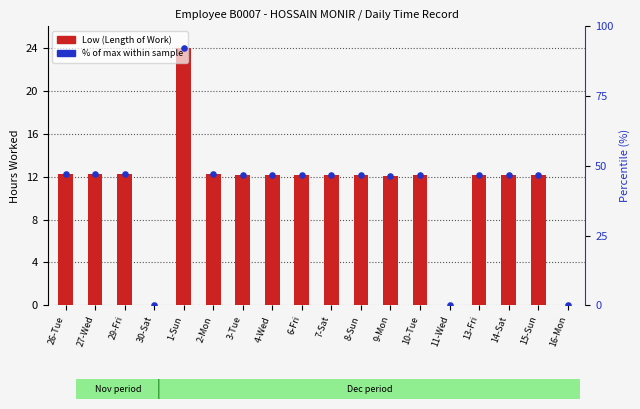

Which series reaches the minimum Y coordinate?

Low (Length of Work)